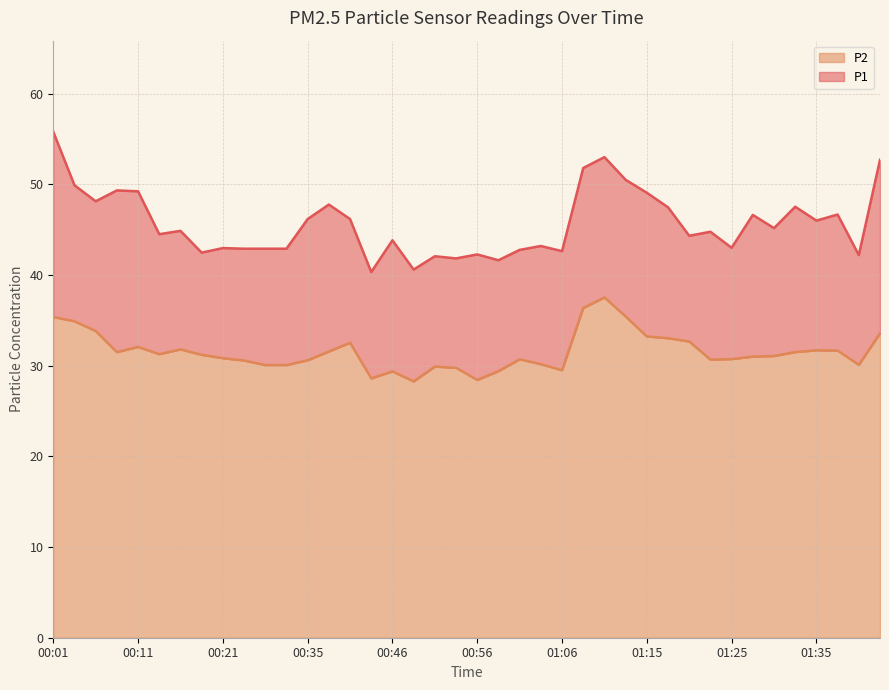

Between 01:08 and 00:43, which is larger?

01:08